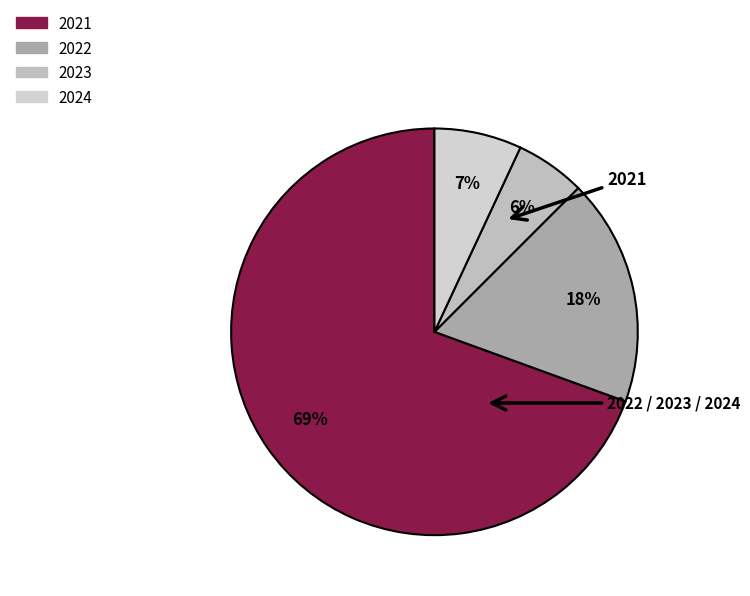

What percentage is NOT represented by 2023?

94.4%